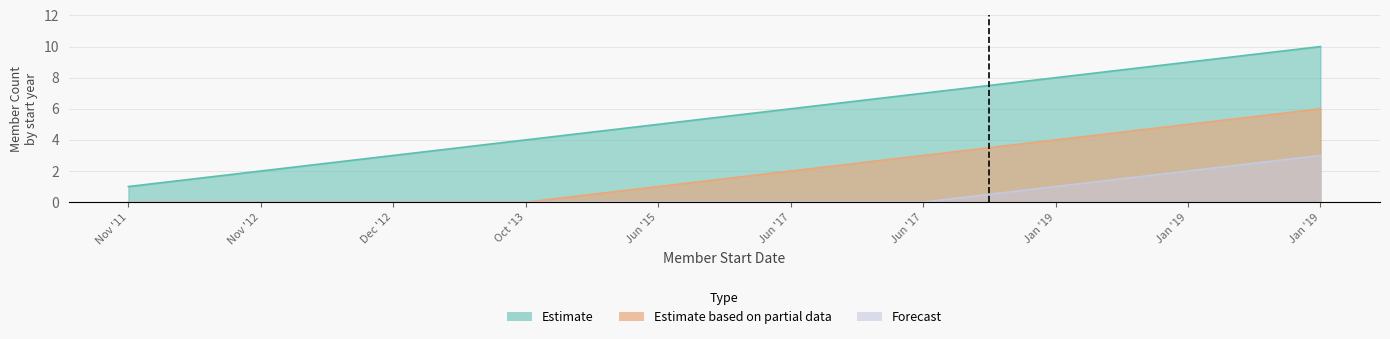

Which label corresponds to the smallest value in the chart?

Nov '11